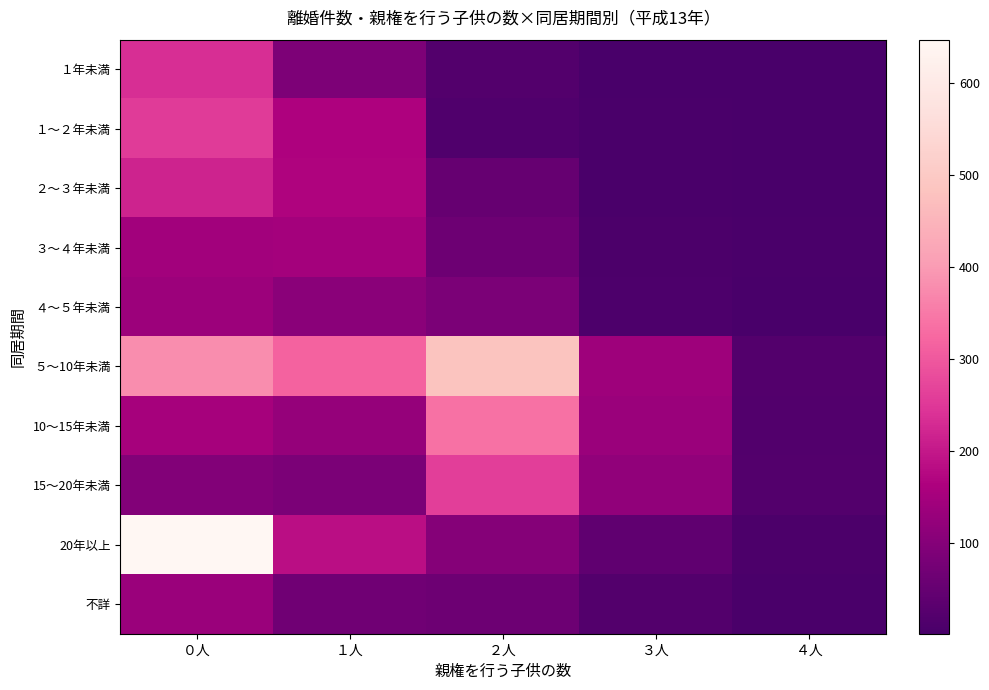

What is the maximum value shown in the chart?

647